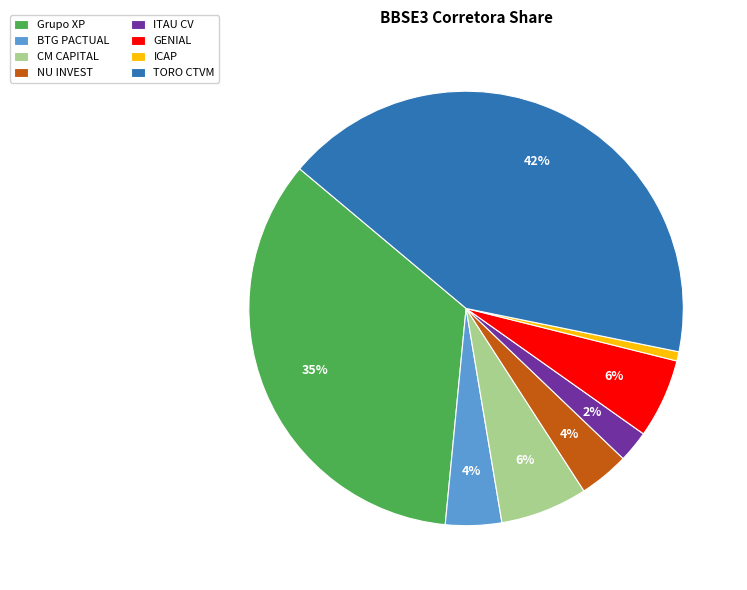

Is it true that Grupo XP is 23% of the pie?

False